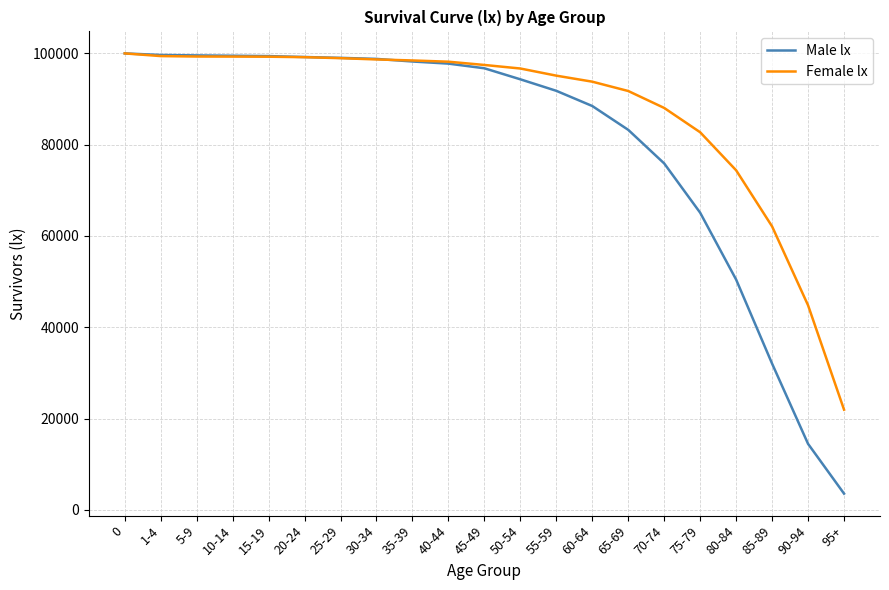

The Male lx series shows 142610 at 0. True or false?

False